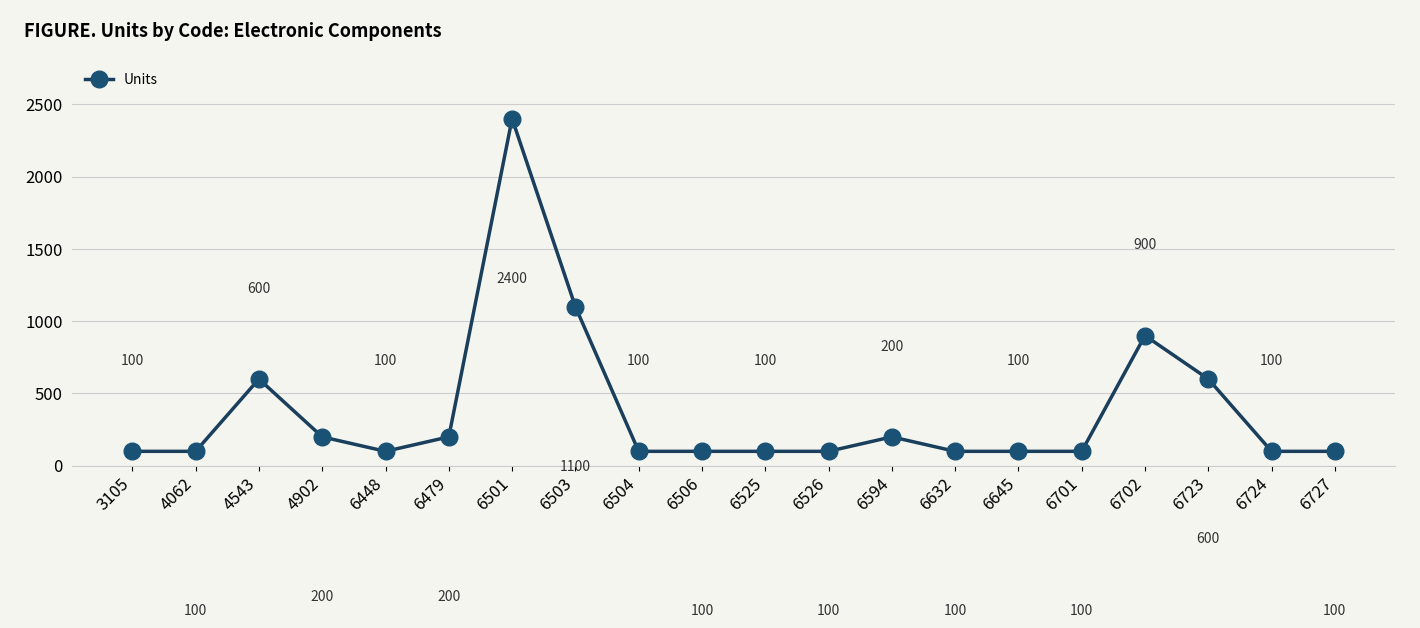

What is the average value?

370